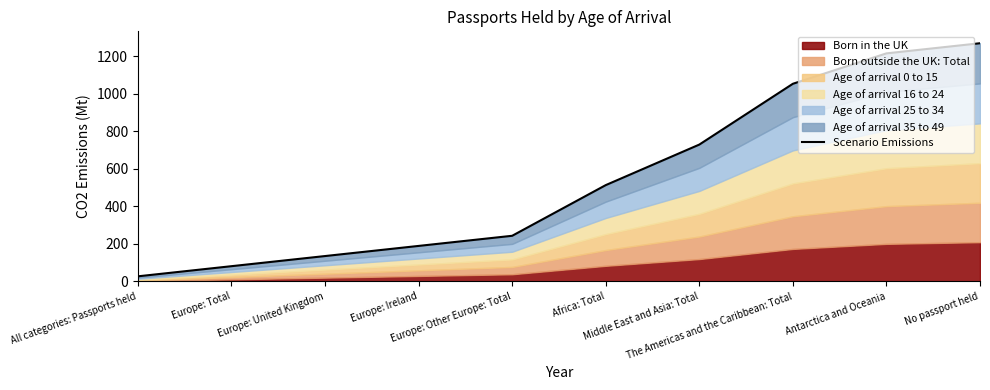

What is the difference between the maximum and minimum values?

1242